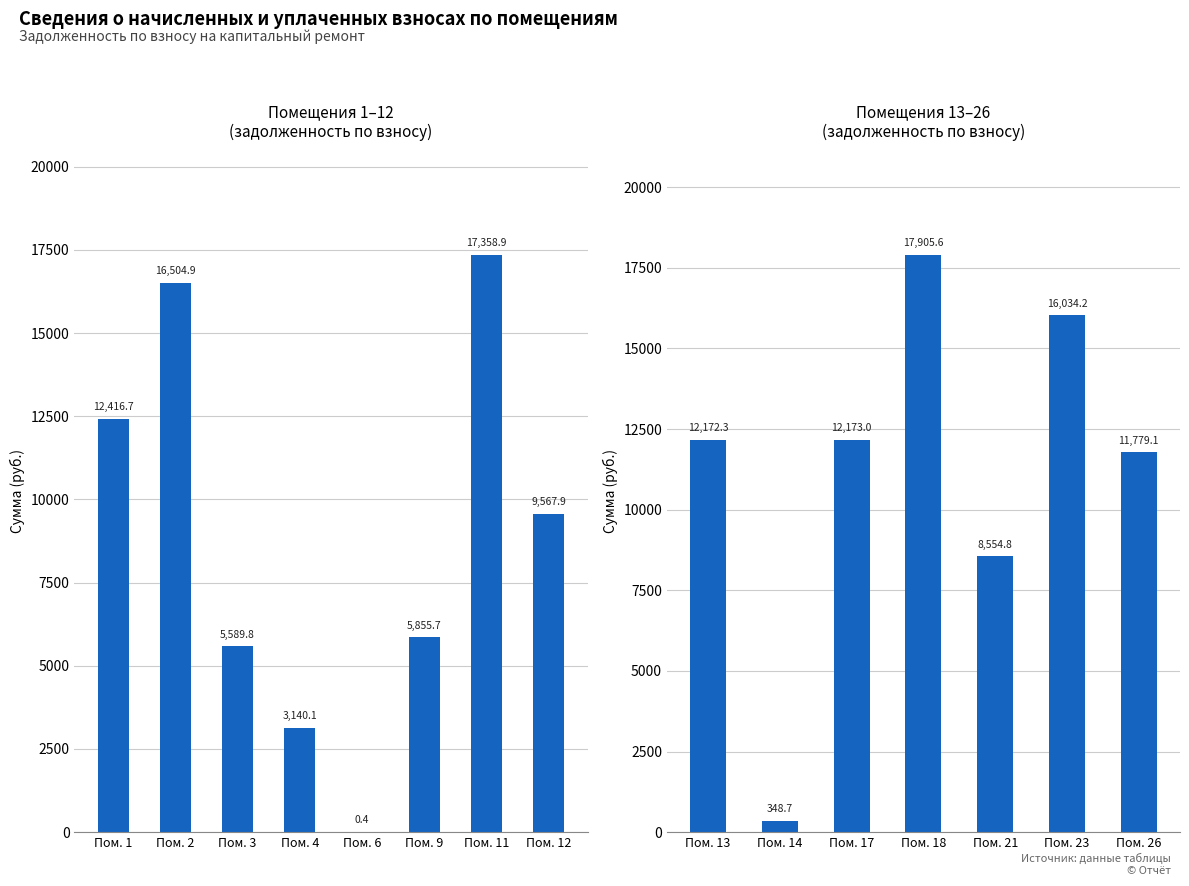

Are the bars grouped side by side (vs. stacked)?

No